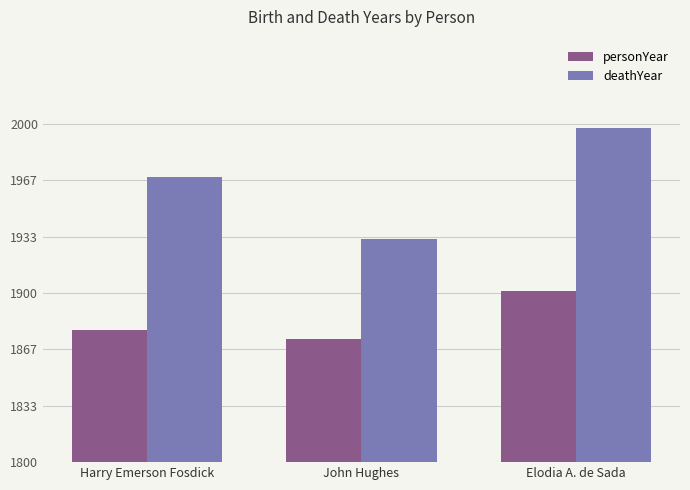

Where is personYear nearest to the value 1887?

Harry Emerson Fosdick